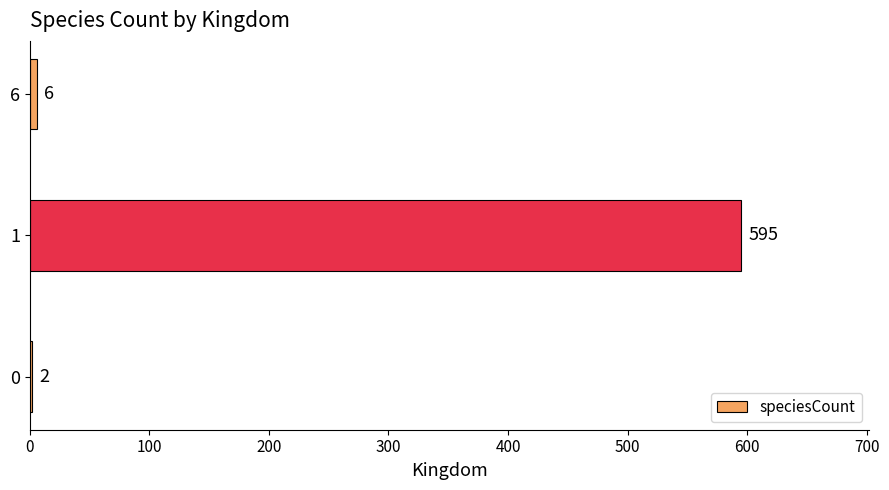

How many categories are shown in the chart?

3